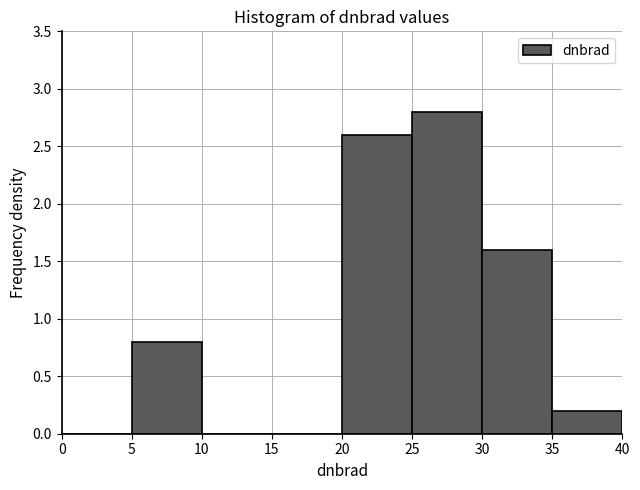

Reading left to right, transcribe this chart: for each bar, give the range it covers on the x-axis and its height. The values are not printed on the chart, so give them approximately, as read against the axis.

0 to 5: 0
5 to 10: 0.8
10 to 15: 0
15 to 20: 0
20 to 25: 2.6
25 to 30: 2.8
30 to 35: 1.6
35 to 40: 0.2